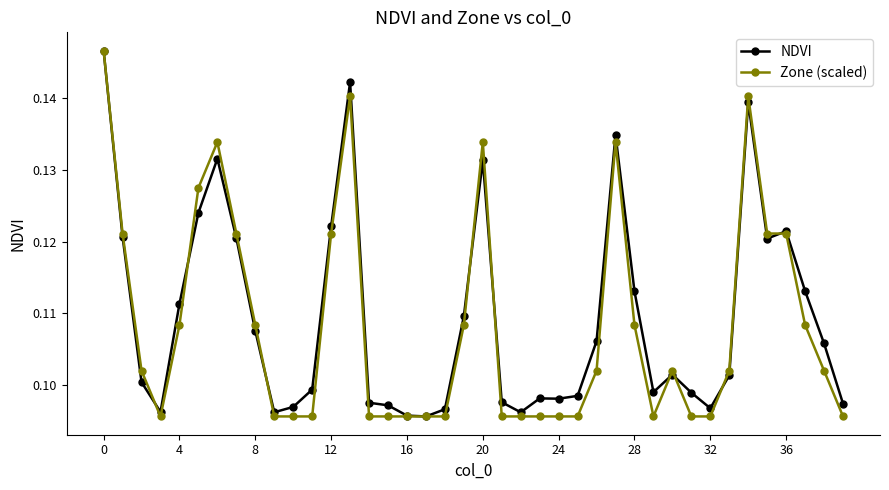

After their last crossing, which series has the higher values: NDVI or Zone (scaled)?

NDVI